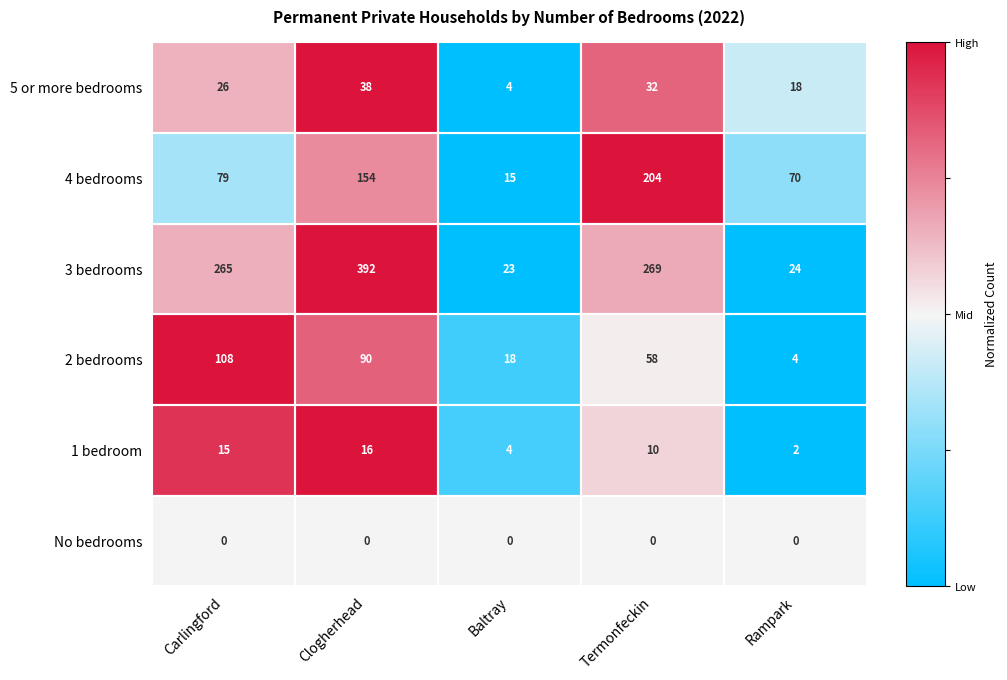

Is it true that 3 bedrooms equals 24 at Rampark?

True